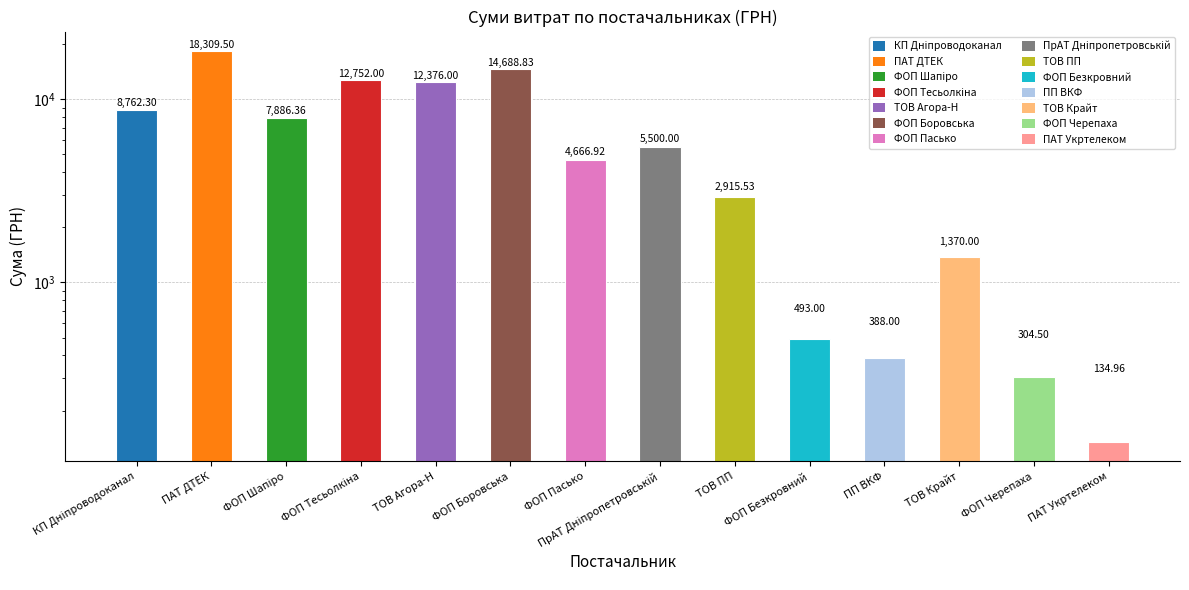

At which label is the value closest to 9222?

КП Дніпроводоканал